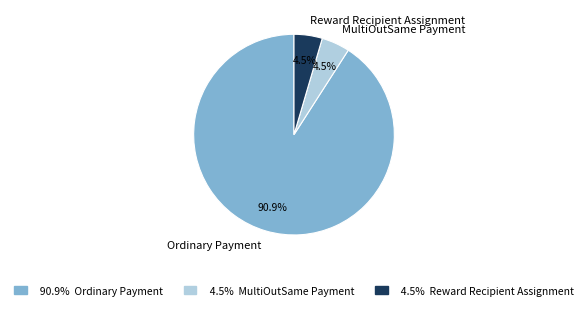

Is there a majority slice in this chart?

Yes